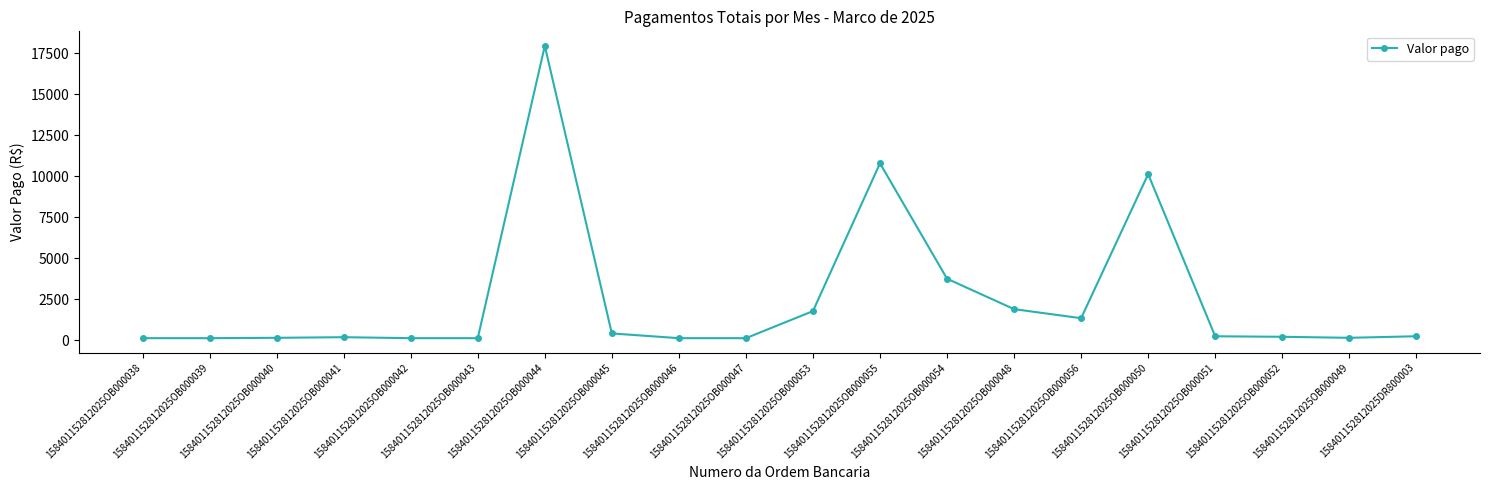

True or false: the data shows 122.0 at 158401152812025OB000039.

True